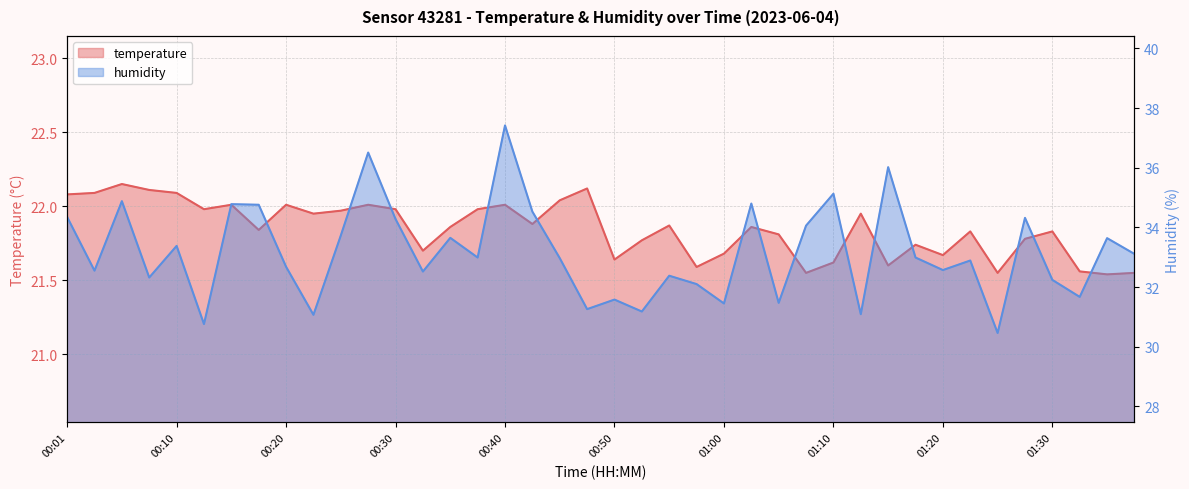

Read the temperature value at 01:02.

21.9